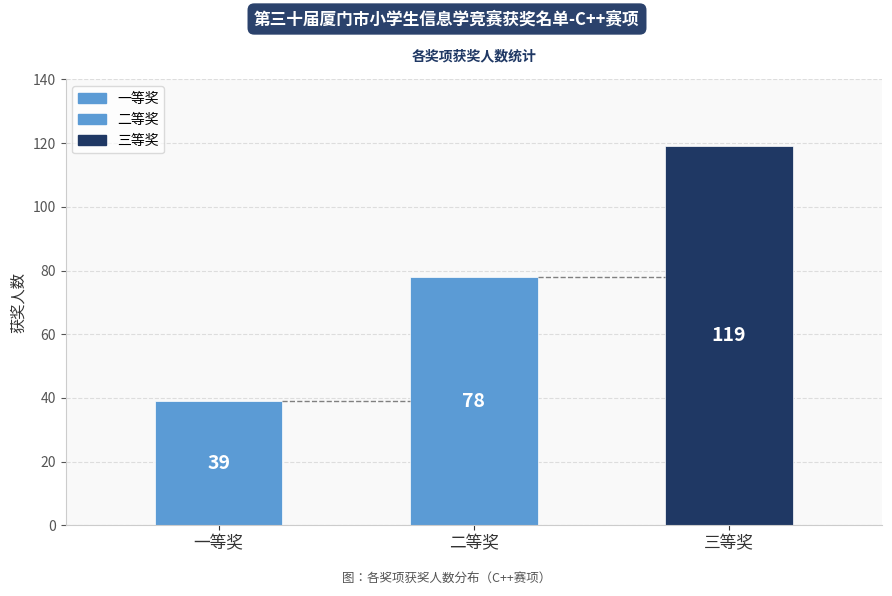

Reading left to right, transcribe all the data shown in this chart.

一等奖=39	二等奖=78	三等奖=119